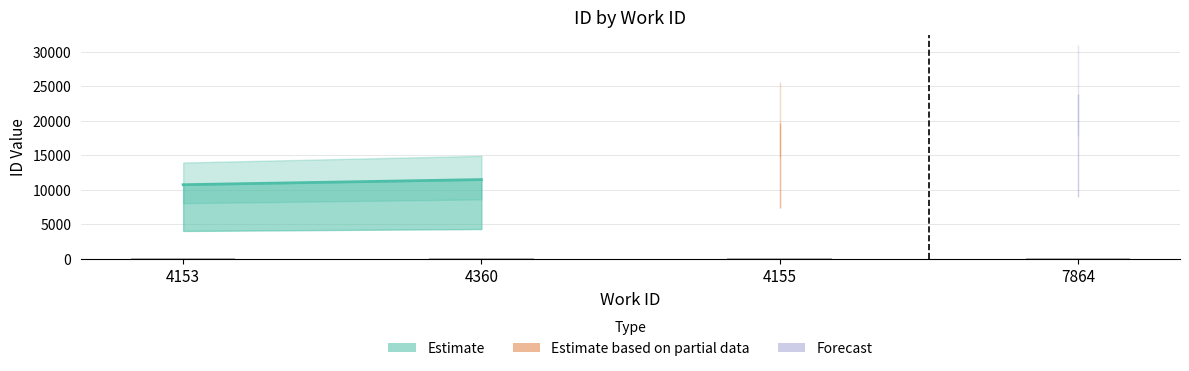

What is the sum of all values?

328.1